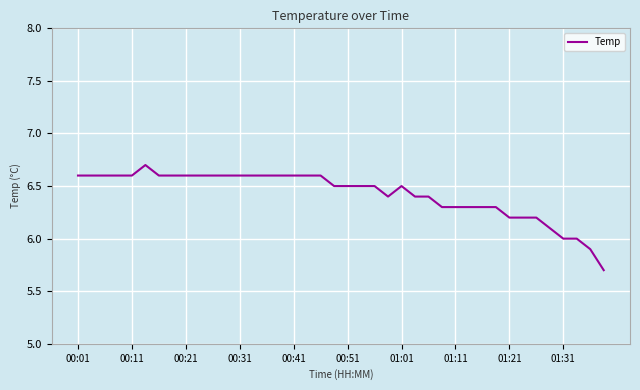

What is the greatest value displayed?

6.7